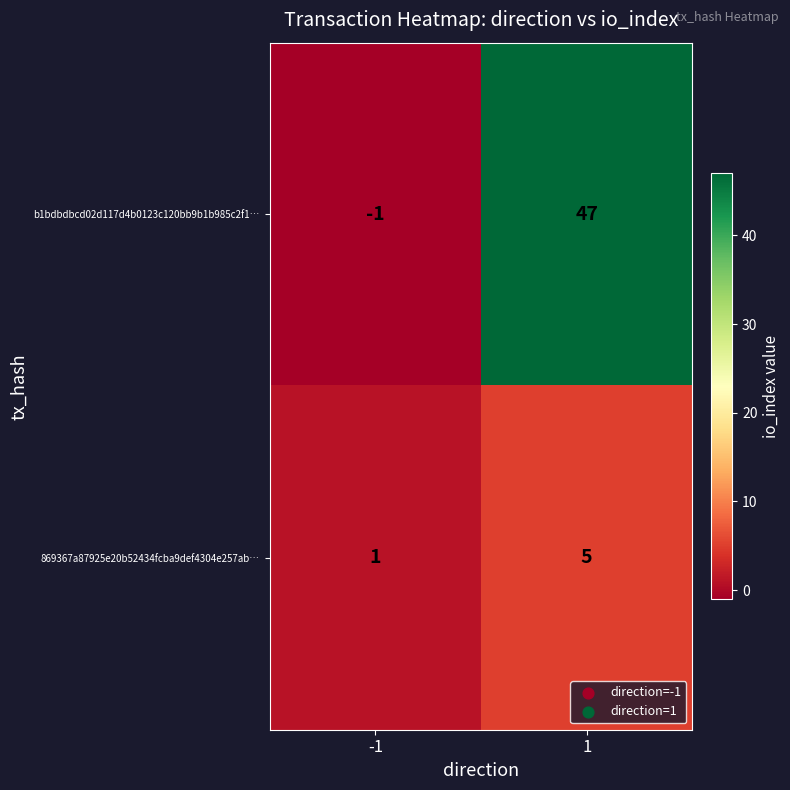

Reading left to right, what are all the values shown in this chart?

b1bdbdbcd02d117d4b0123c120bb9b1b985c2f1…: -1	47
869367a87925e20b52434fcba9def4304e257ab…: 1	5